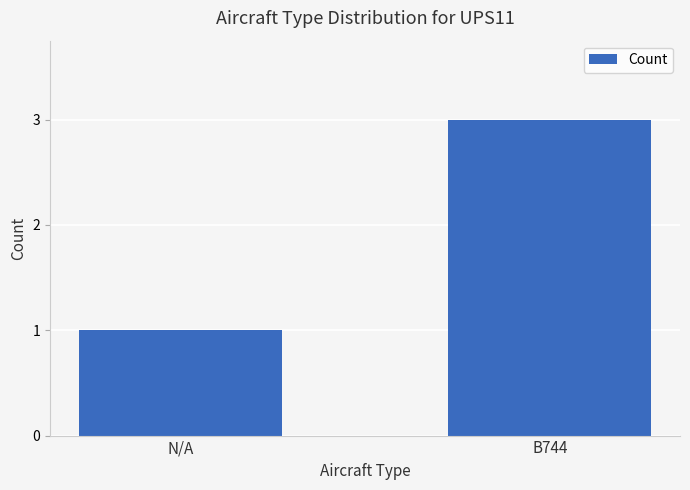

What value does the data have at B744?

3